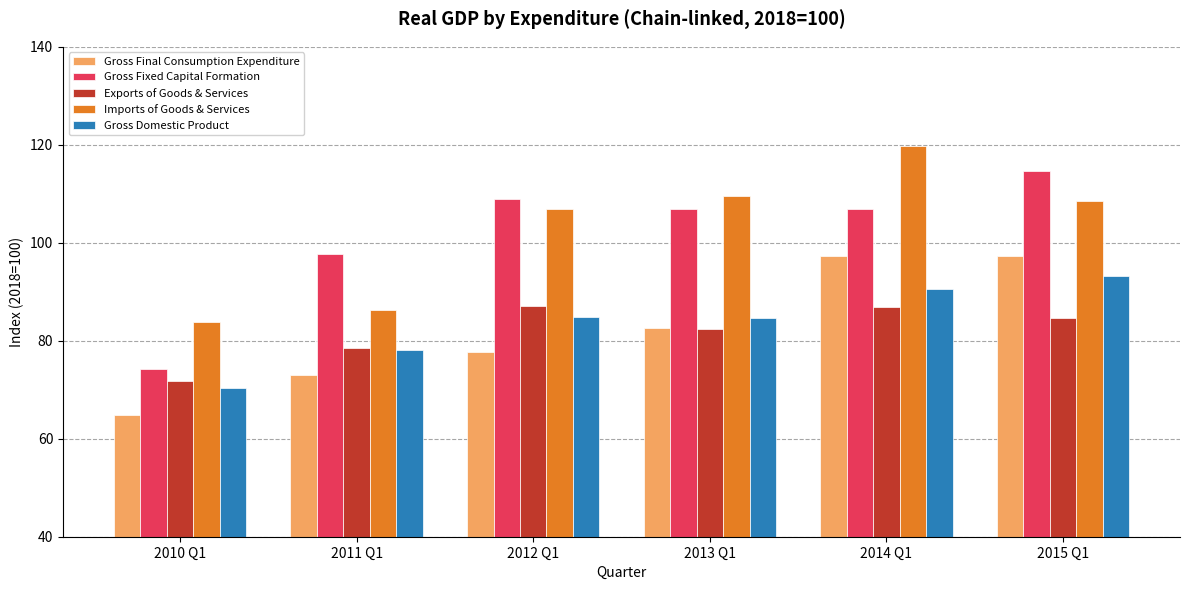

What position from the right is 2014 Q1?

2